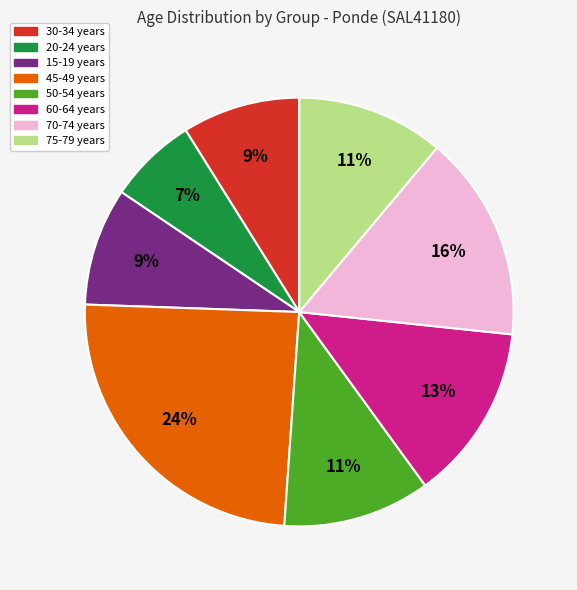

Is there any slice that represents more than half of the pie?

No